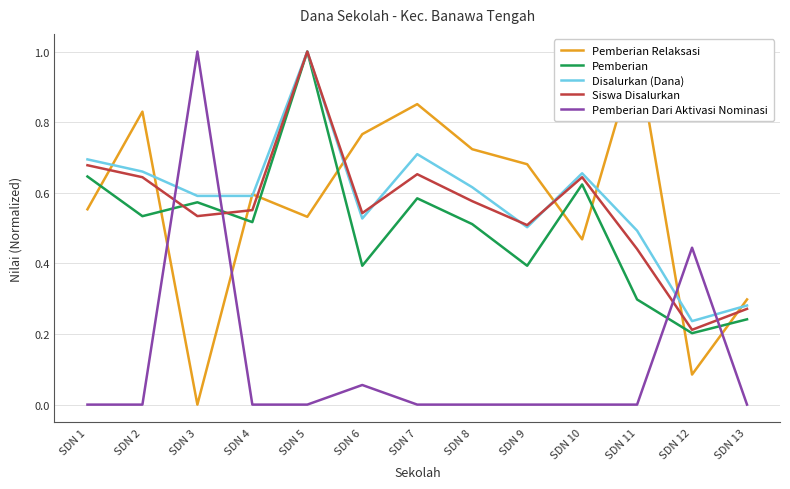

At which label does Siswa Disalurkan reach its minimum?

SDN 12